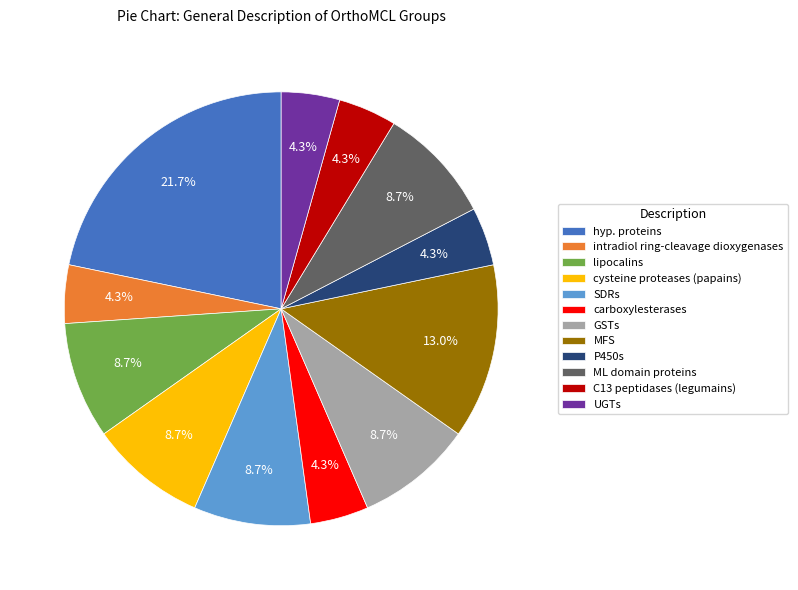

Does any single category account for the majority?

No